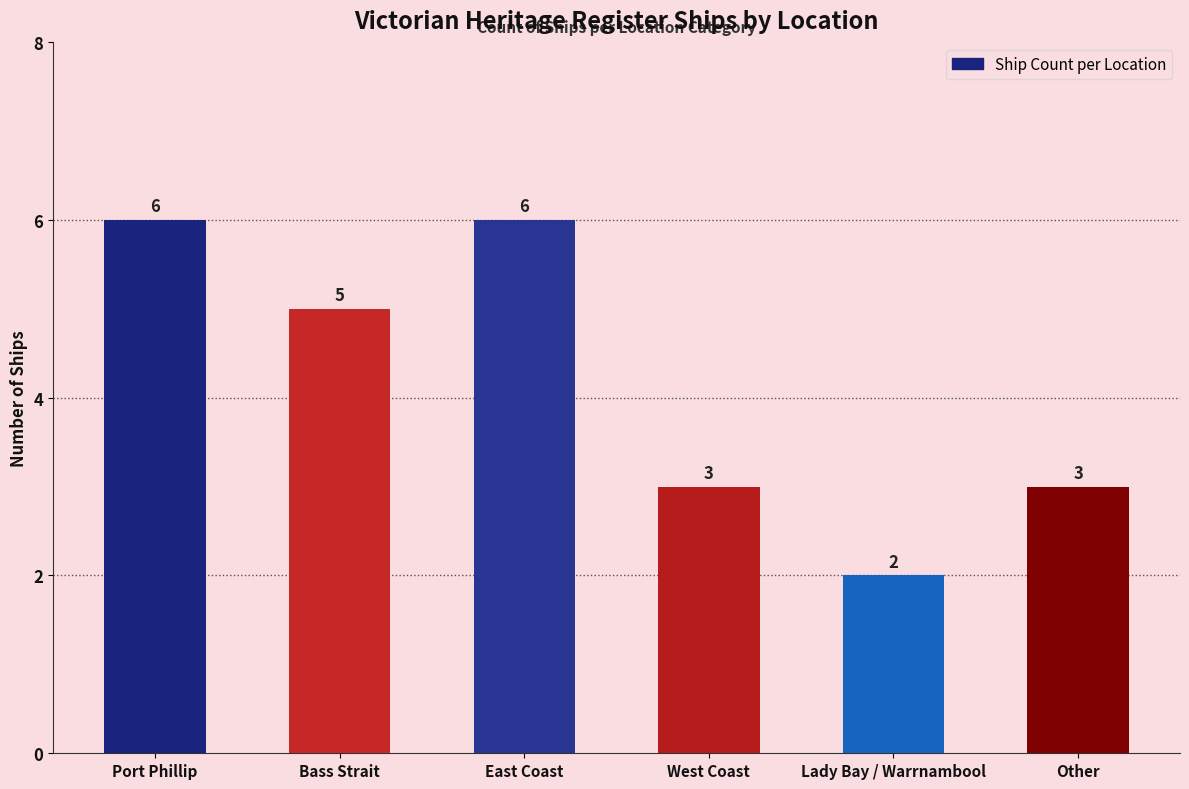

What position from the left is Other?

6